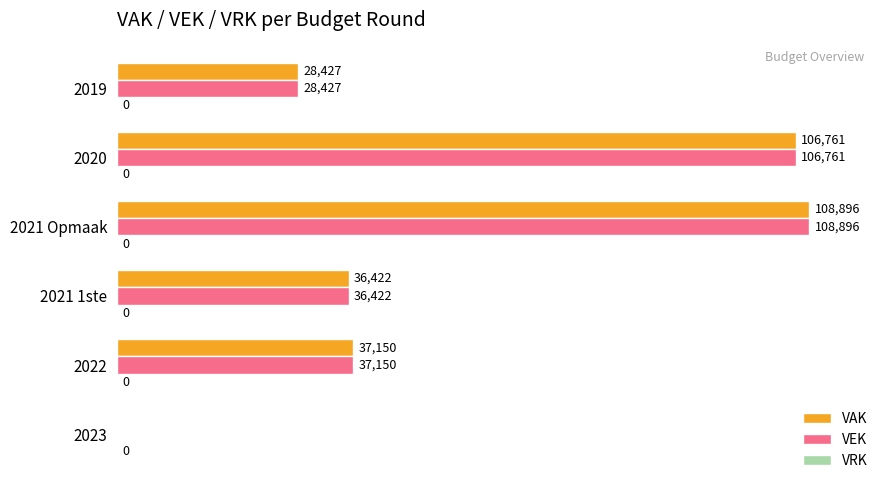

What is the maximum value shown in the chart?

108896